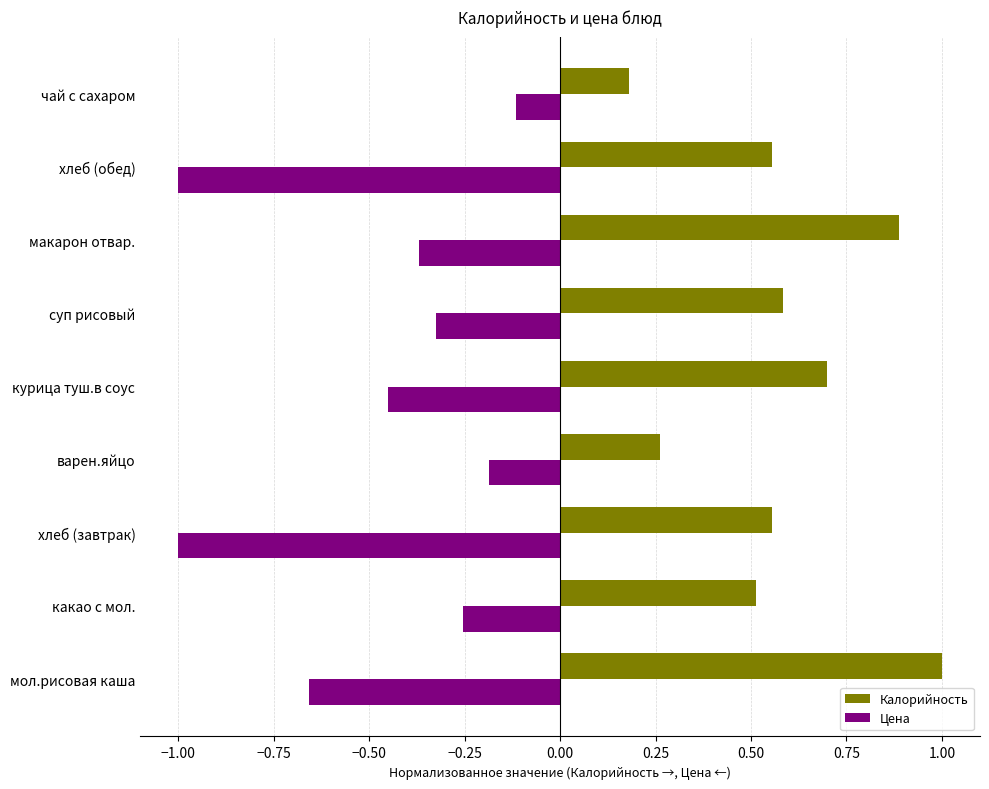

List the series in order of their overall mean, lowest first.

Цена, Калорийность